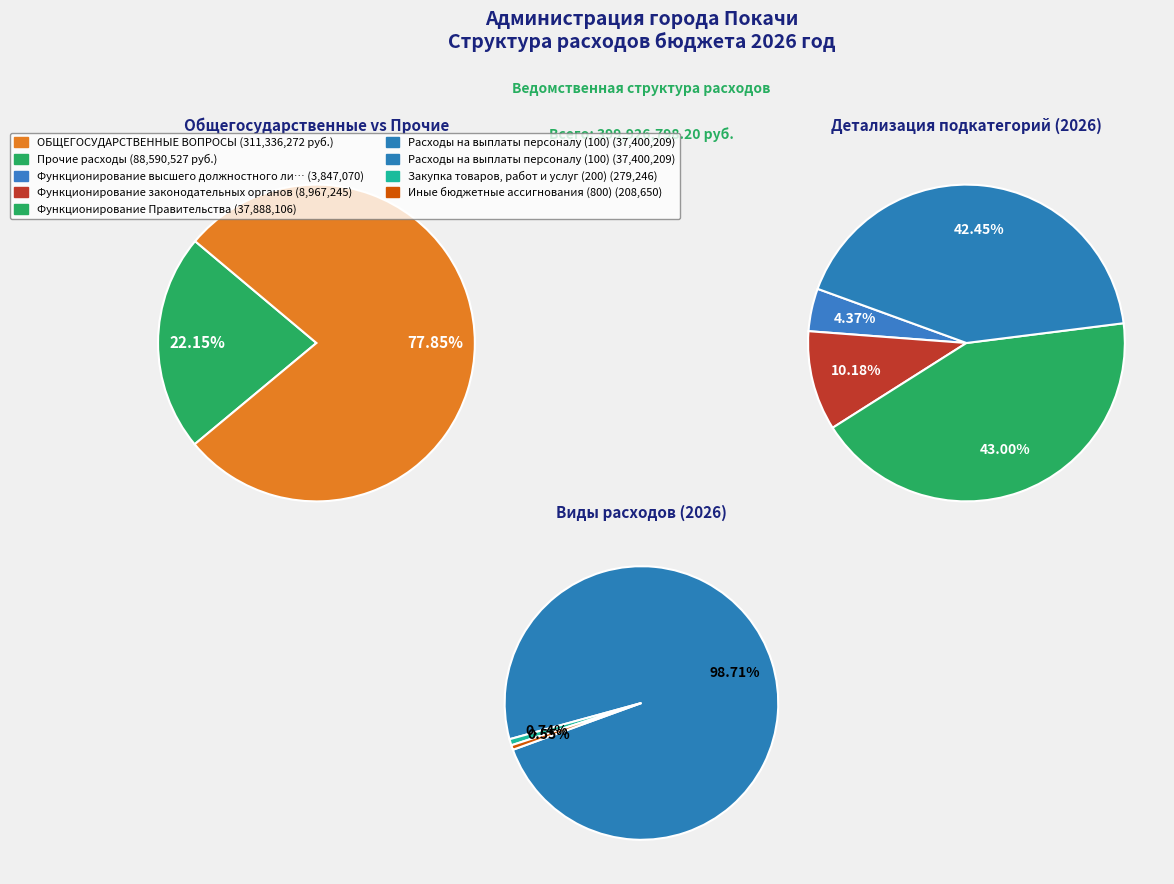

How many slices are in this pie chart?

7